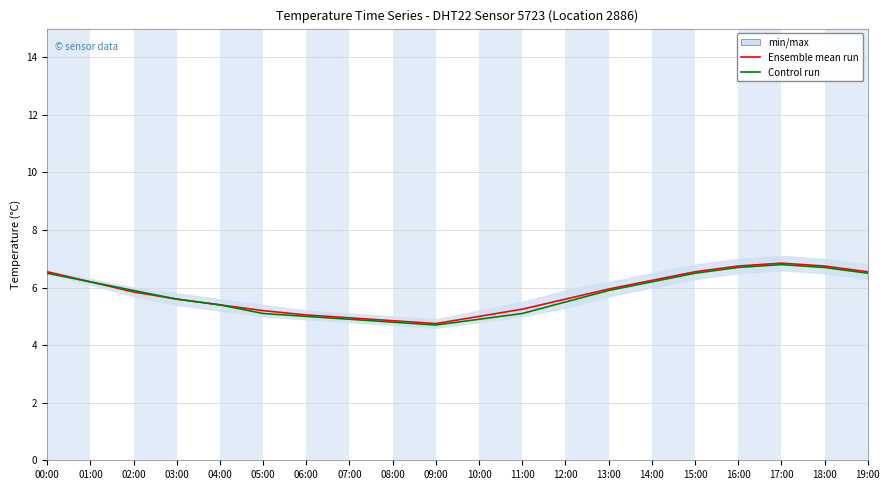

Count the number of categories in the chart.

20